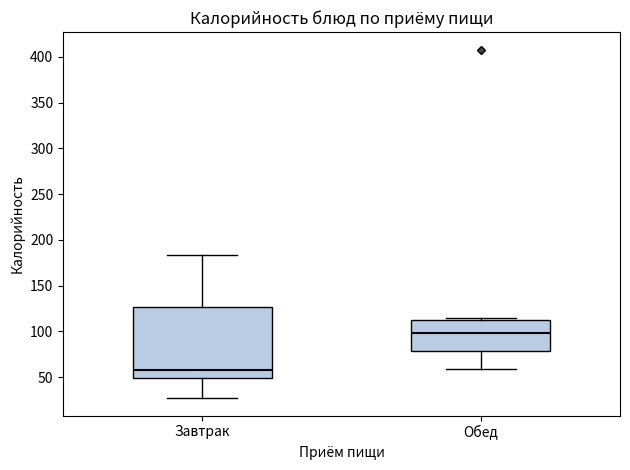

Reading left to right, read every box against the y-axis: the position of its median line, the range the box covers, and the ends of its whiskers. The values are not printed on the chart, so give them approximately, as read against the axis.

Завтрак: median 60, box 50 to 125, whiskers 25 to 185
Обед: median 100, box 80 to 115, whiskers 60 to 115 (just above the box's upper edge)